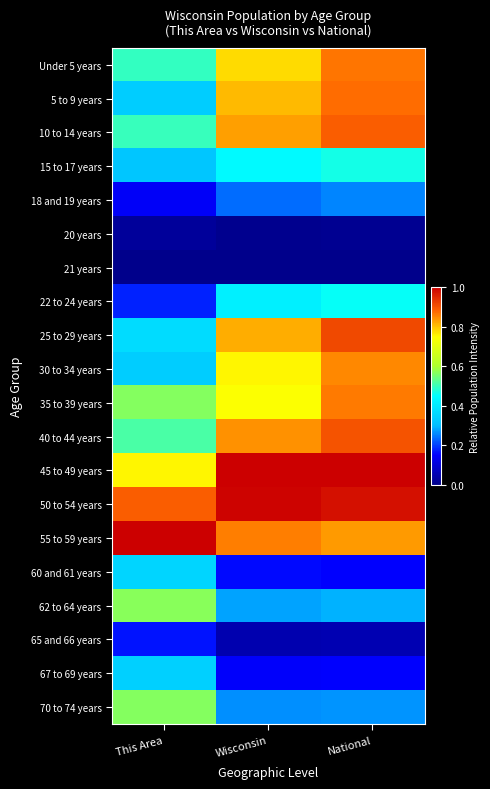

Reading left to right, list all the values displayed in this chart.

Under 5 years: This Area=0.5	Wisconsin=0.8	National=0.9
5 to 9 years: This Area=0.3	Wisconsin=0.8	National=0.9
10 to 14 years: This Area=0.5	Wisconsin=0.8	National=0.9
15 to 17 years: This Area=0.3	Wisconsin=0.4	National=0.5
18 and 19 years: This Area=0.1	Wisconsin=0.2	National=0.3
20 years: This Area=0.0	Wisconsin=0.0	National=0.0
21 years: This Area=0.0	Wisconsin=0.0	National=0.0
22 to 24 years: This Area=0.2	Wisconsin=0.4	National=0.5
25 to 29 years: This Area=0.4	Wisconsin=0.8	National=0.9
30 to 34 years: This Area=0.3	Wisconsin=0.8	National=0.9
35 to 39 years: This Area=0.6	Wisconsin=0.7	National=0.9
40 to 44 years: This Area=0.5	Wisconsin=0.8	National=0.9
45 to 49 years: This Area=0.8	Wisconsin=1.0	National=1.0
50 to 54 years: This Area=0.9	Wisconsin=1.0	National=1.0
55 to 59 years: This Area=1.0	Wisconsin=0.9	National=0.8
60 and 61 years: This Area=0.4	Wisconsin=0.2	National=0.2
62 to 64 years: This Area=0.6	Wisconsin=0.3	National=0.3
65 and 66 years: This Area=0.2	Wisconsin=0.1	National=0.1
67 to 69 years: This Area=0.3	Wisconsin=0.1	National=0.2
70 to 74 years: This Area=0.6	Wisconsin=0.3	National=0.3